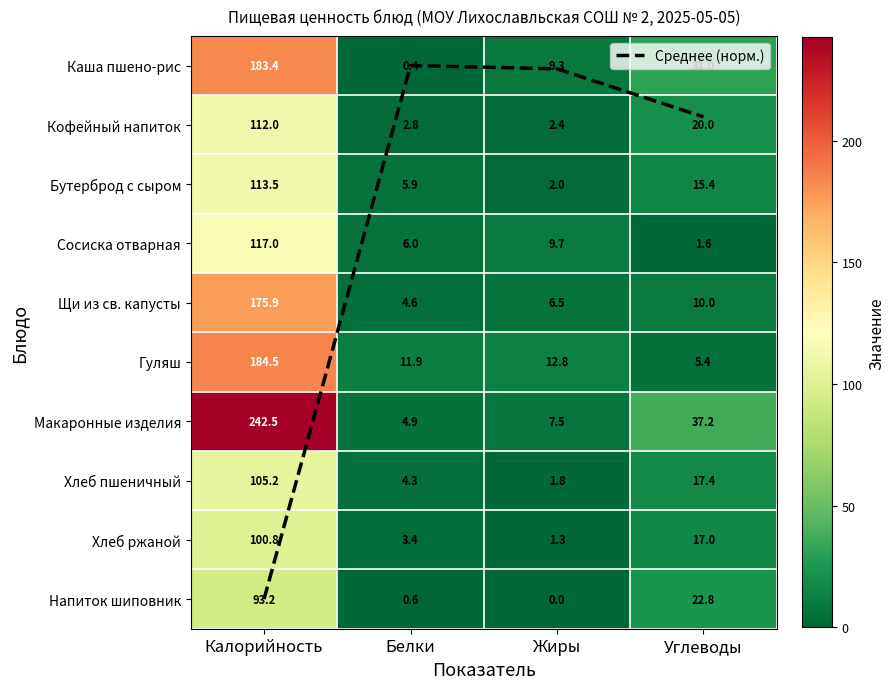

What value does the Кофейный напиток series have at Белки?

2.8